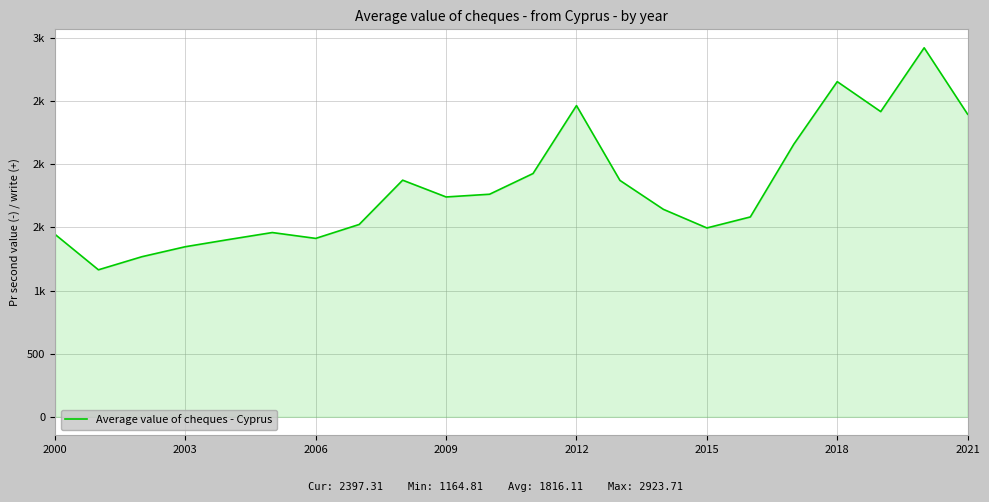

True or false: the data has more than 0 interior local peaks.

True